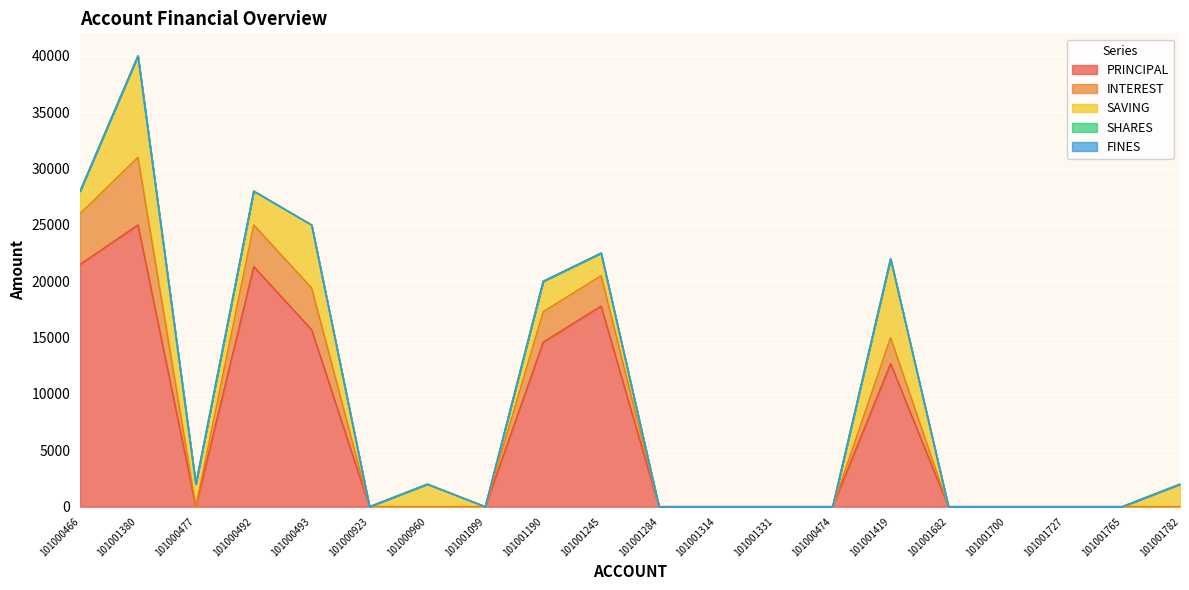

What is the label of the 13th point from the left?

101001331